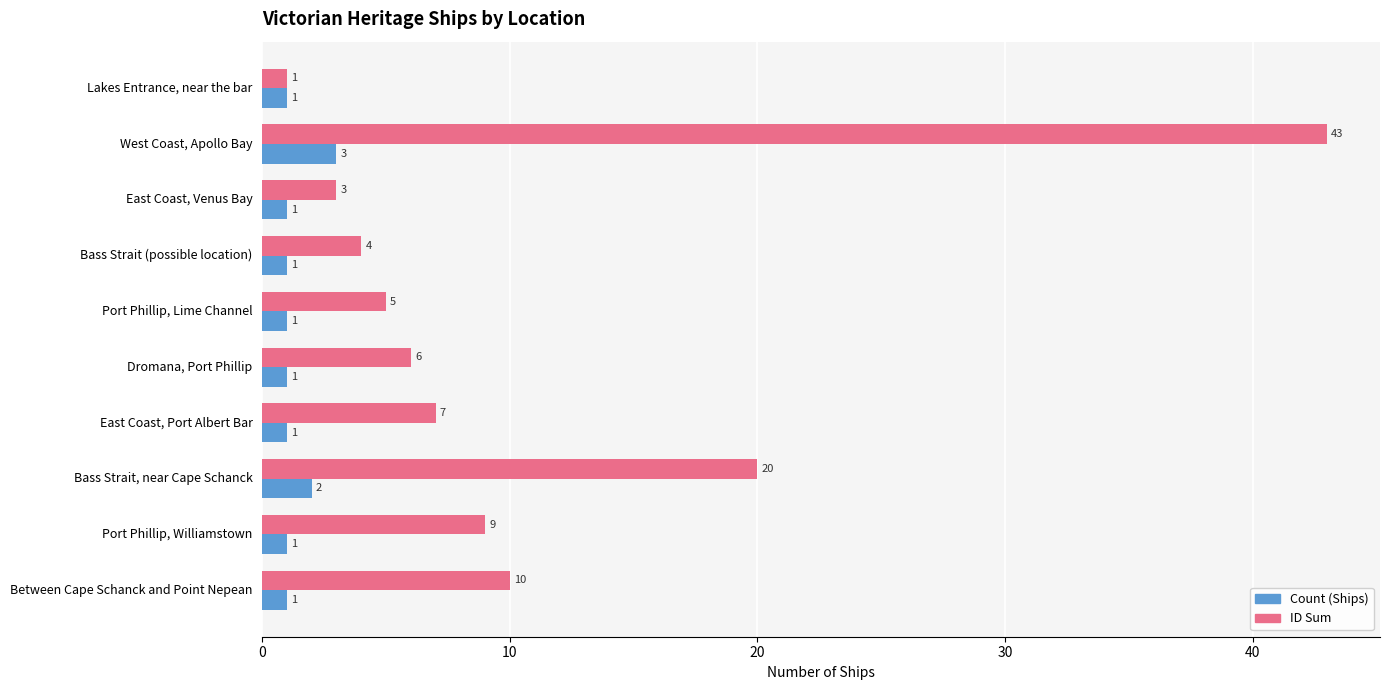

At which label is ID Sum closest to 22?

Bass Strait, near Cape Schanck